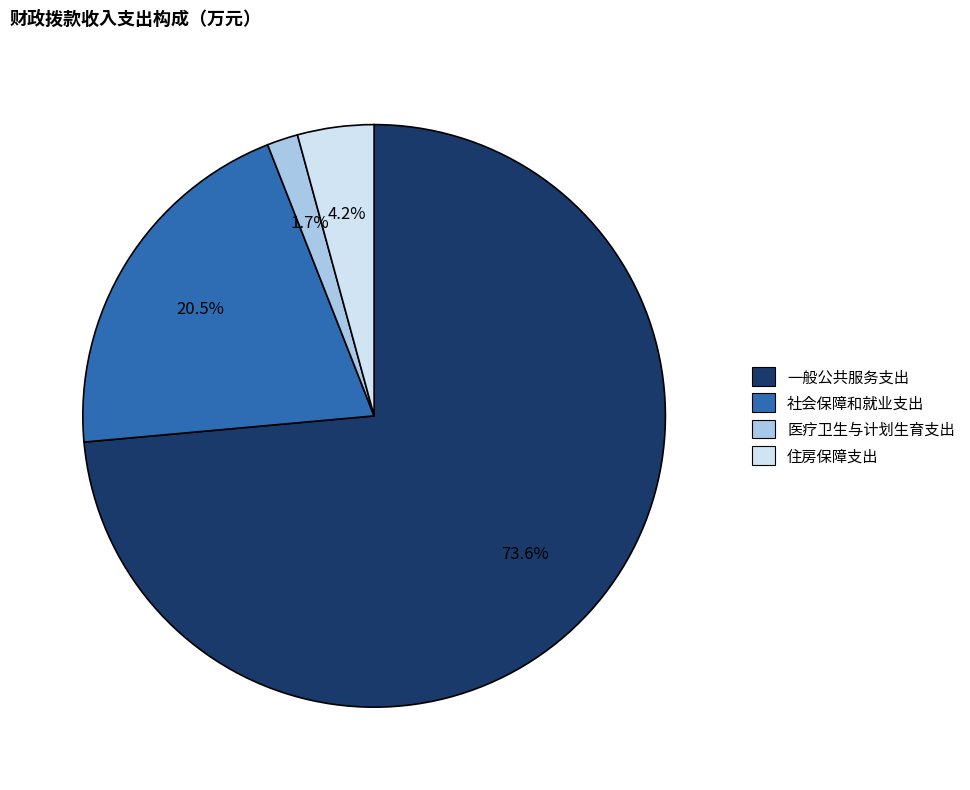

To the nearest percent, what is the average slice percentage?

25%